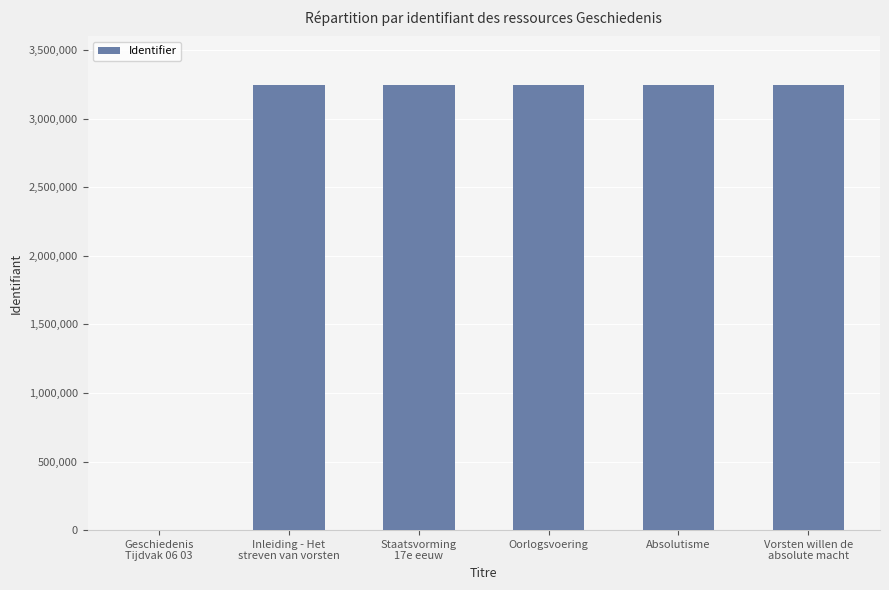

Read the value at Absolutisme.

3247199